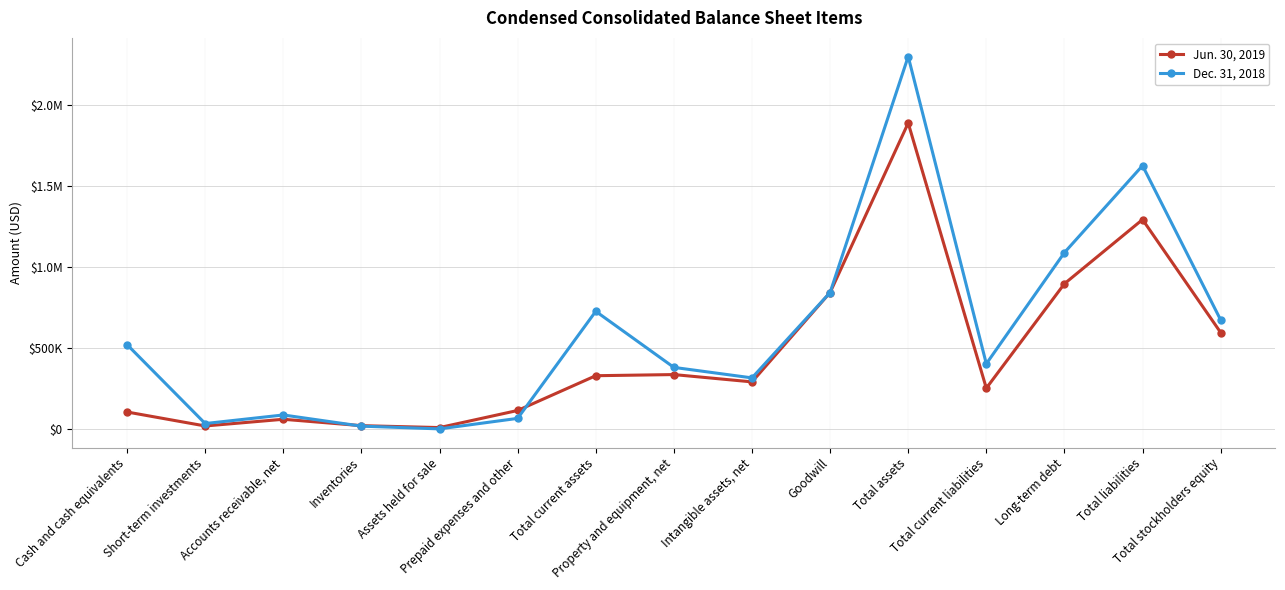

Between Inventories and Total current assets, which series saw the biggest shift?

Dec. 31, 2018